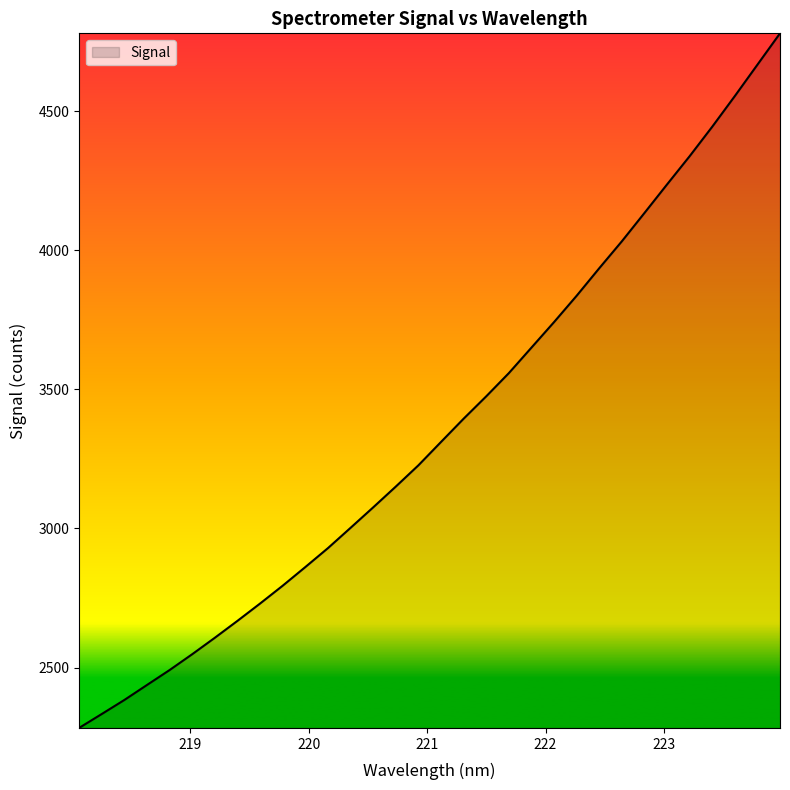

How many lines are shown in the chart?

1